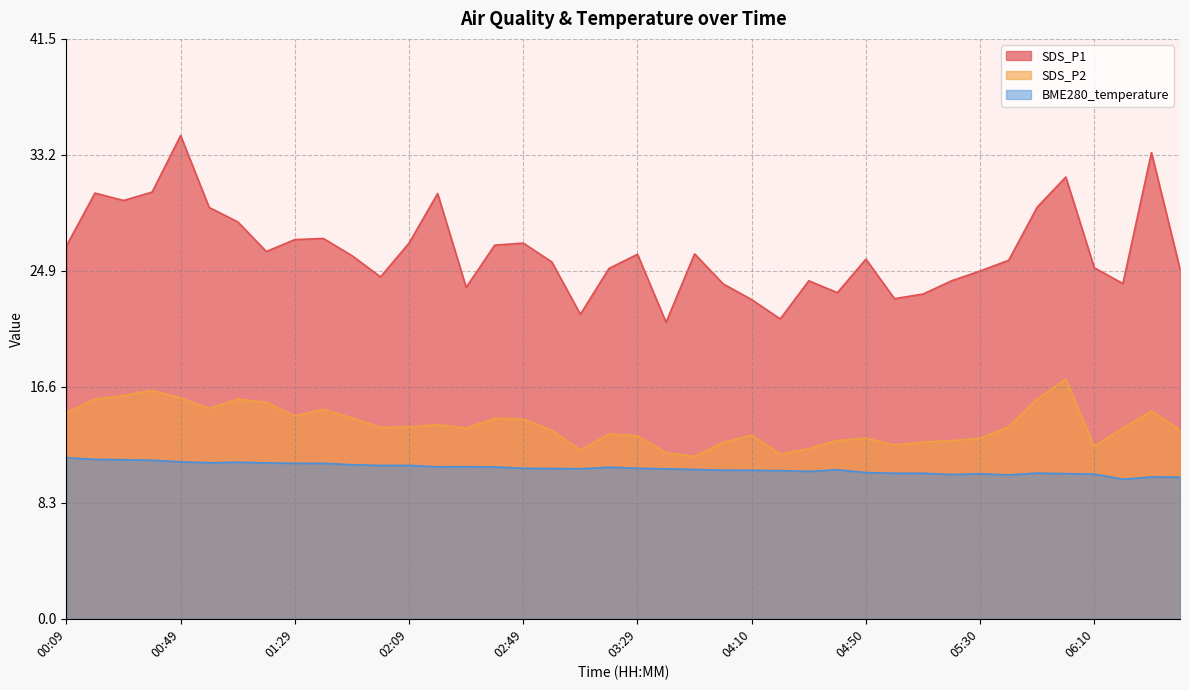

What are all the series names shown in the legend?

SDS_P1, SDS_P2, BME280_temperature